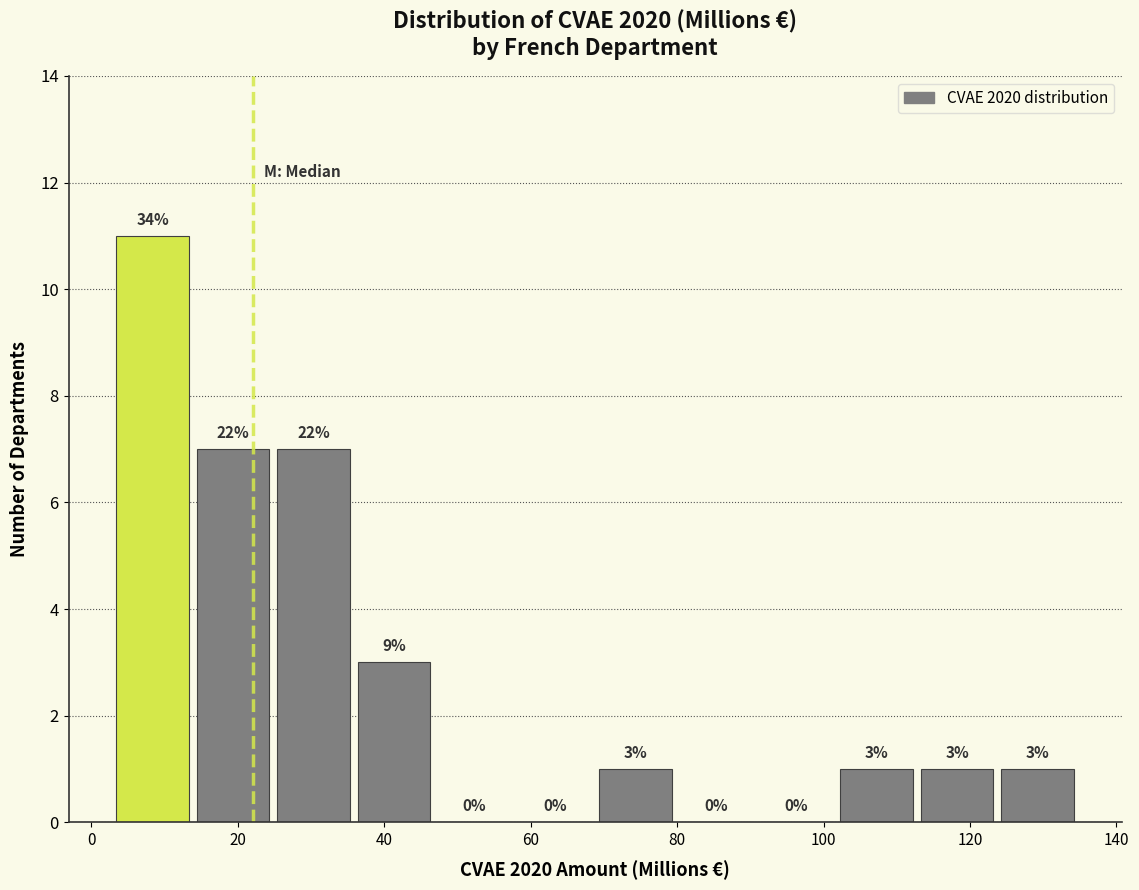

Over which range of the x-axis is the bar tallest?

4 to 14